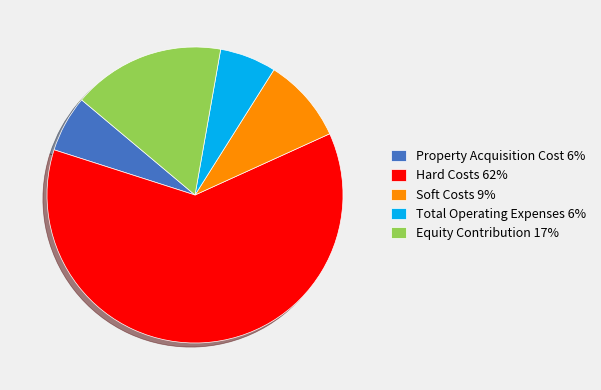

How many segments does this pie chart have?

5